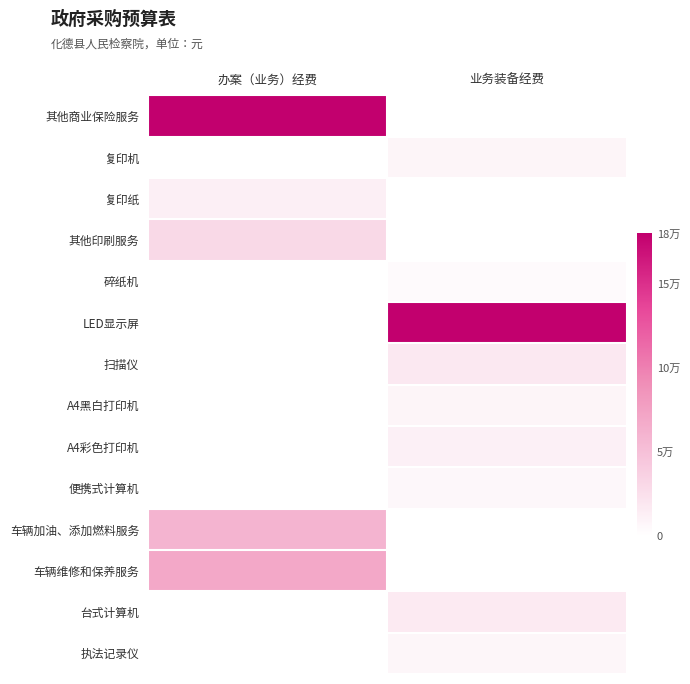

What is the total value across all series at 办案（业务）经费?

352000